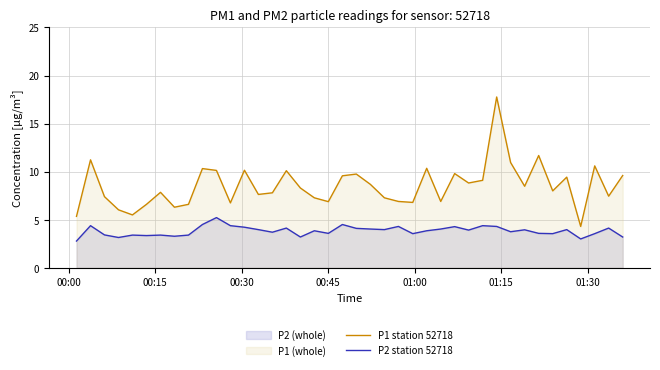

Reading right to left, extract all data points from this chart.

P1 station 52718: 9.6	7.5	10.6	4.3	9.4	8.0	11.7	8.5	10.9	17.8	9.1	8.8	9.8	6.9	10.3	6.8	6.9	7.3	8.7	9.8	9.6	6.9	7.3	8.3	10.1	7.8	7.6	10.2	6.8	10.1	10.3	6.6	6.3	7.8	6.6	5.5	6.0	7.4	11.2	5.3
P2 station 52718: 3.2	4.1	3.5	3.0	4.0	3.5	3.6	4.0	3.8	4.3	4.4	3.9	4.3	4.0	3.9	3.5	4.3	4.0	4.0	4.1	4.5	3.6	3.9	3.2	4.1	3.7	4.0	4.2	4.4	5.2	4.5	3.4	3.3	3.4	3.4	3.4	3.1	3.4	4.4	2.8